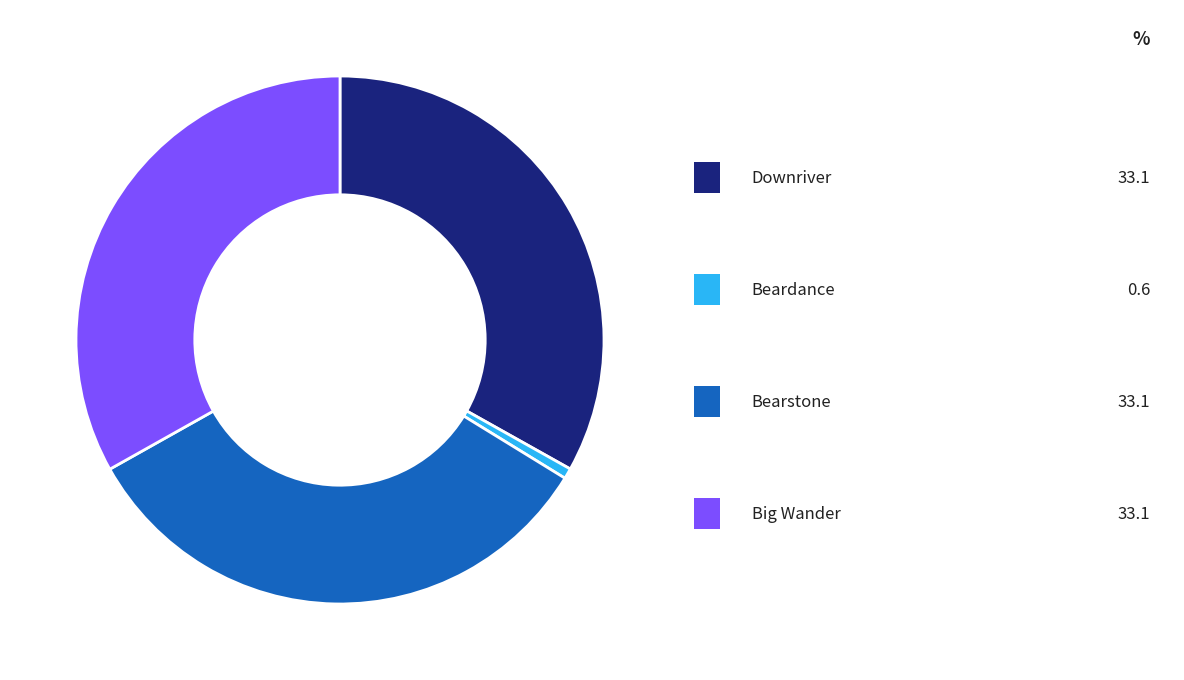

Is there any slice that represents more than half of the pie?

No